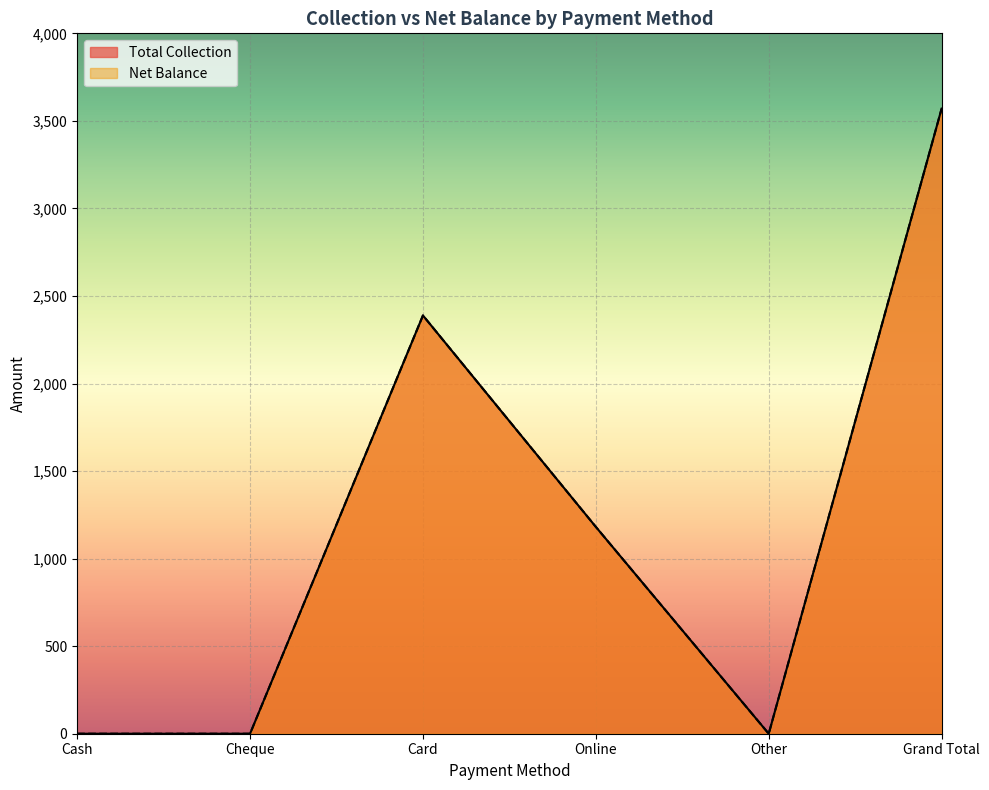

Reading right to left, extract all data points from this chart.

Total Collection: 3570.0	0.0	1181.2	2388.8	0.0	0.0
Net Balance: 3570.0	0.0	1181.2	2388.8	0.0	0.0